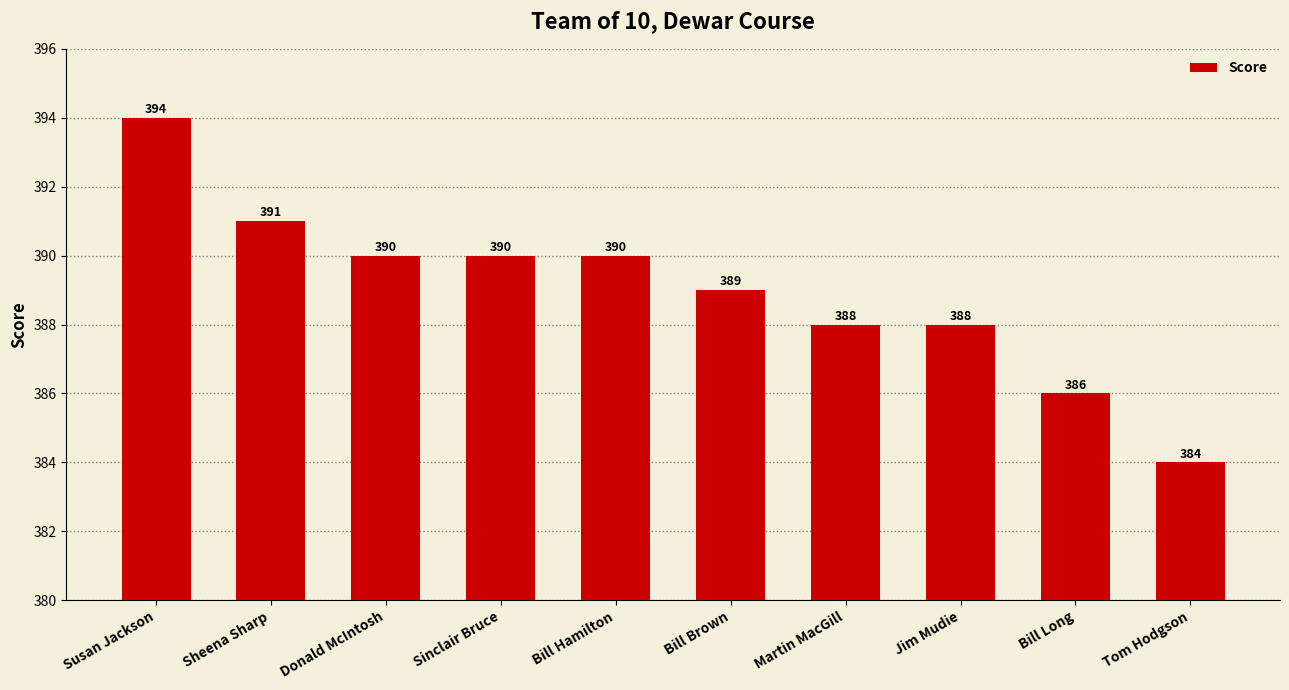

True or false: the data shows 123 at Donald McIntosh.

False